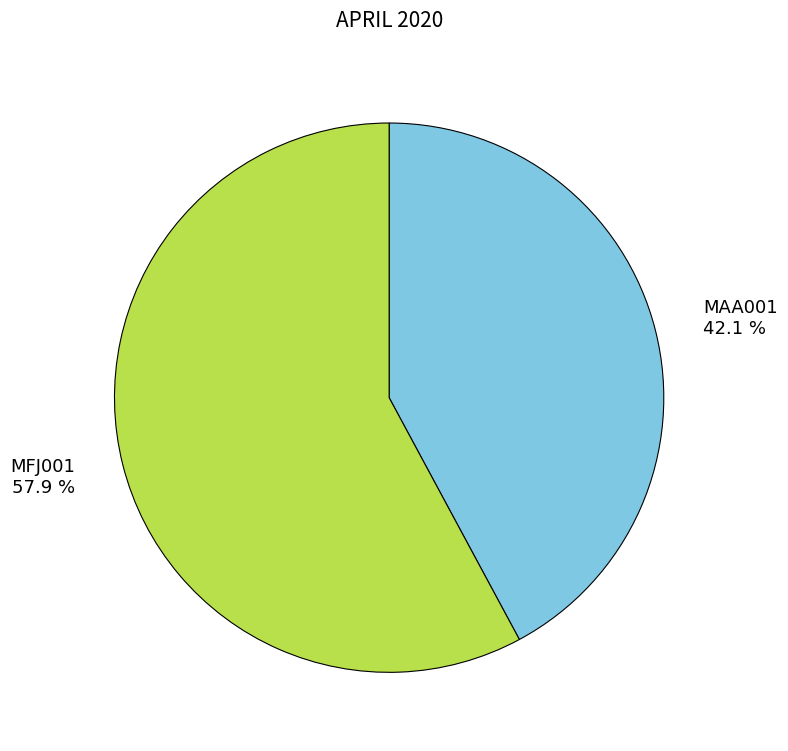

Which slice represents more than half of the pie?

MFJ001